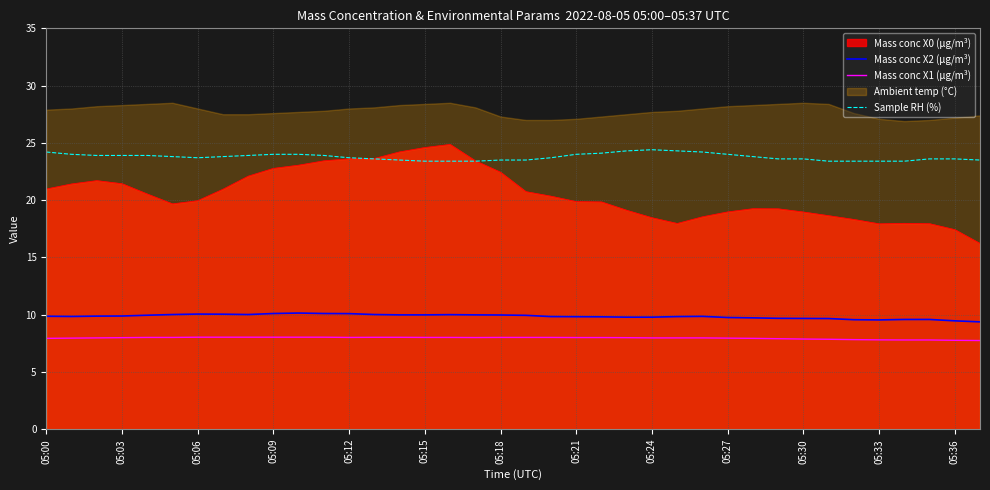

Is it true that Mass conc X0 (μg/m³) equals 21.4 at 05:03?

True